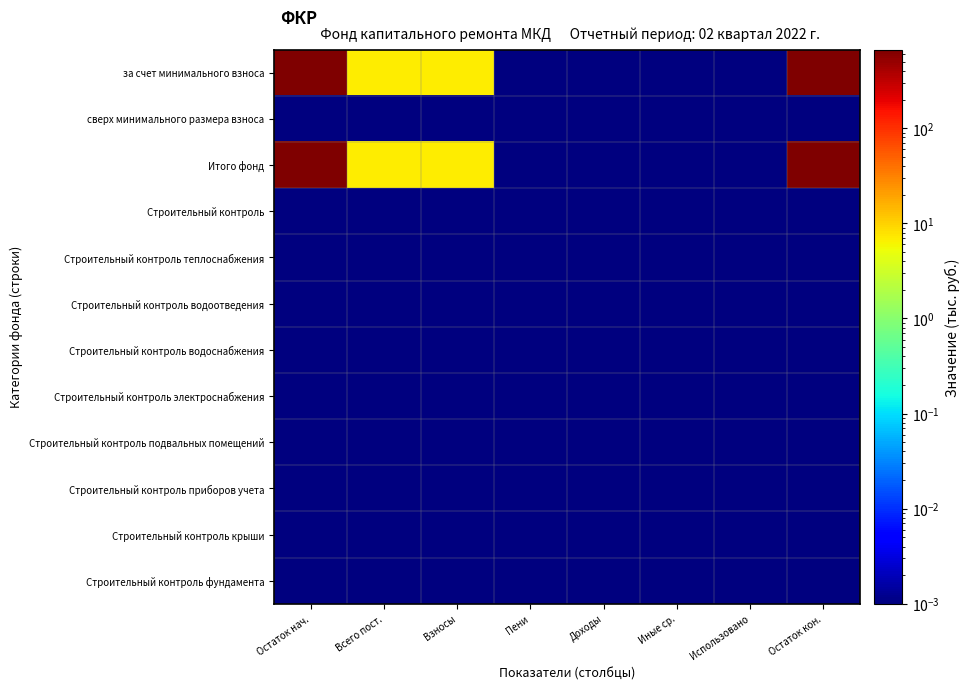

Rank the series at Всего пост. from lowest to highest value.

сверх минимального размера взноса, Строительный контроль, Строительный контроль теплоснабжения, Строительный контроль водоотведения, Строительный контроль водоснабжения, Строительный контроль электроснабжения, Строительный контроль подвальных помещений, Строительный контроль приборов учета, Строительный контроль крыши, Строительный контроль фундамента, за счет минимального взноса, Итого фонд